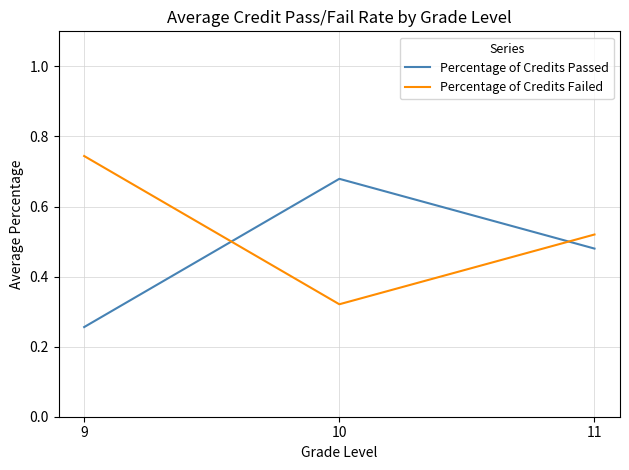

At which category does the chart reach its peak across all series?

9